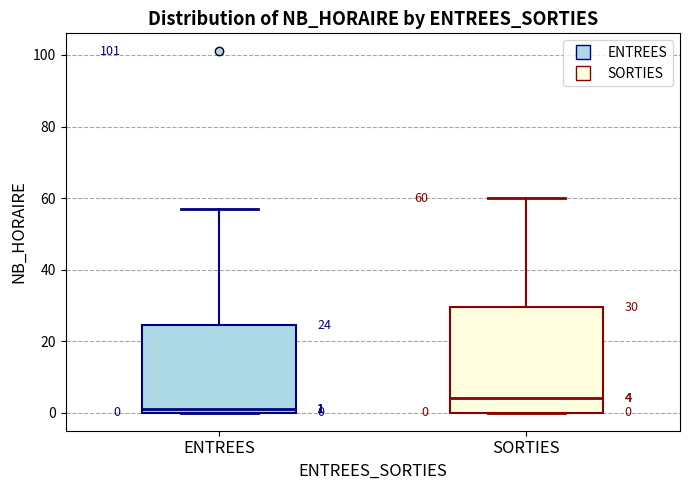

Which box has the lowest median line?

ENTREES